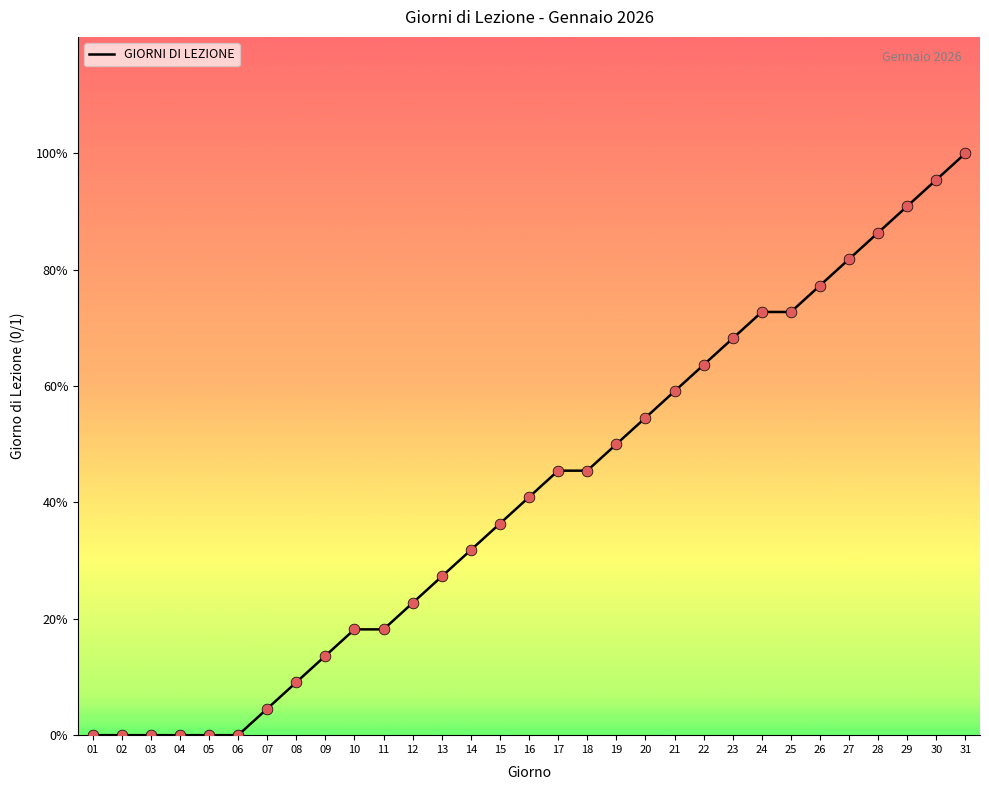

Which has a higher value, 25 or 24?

25